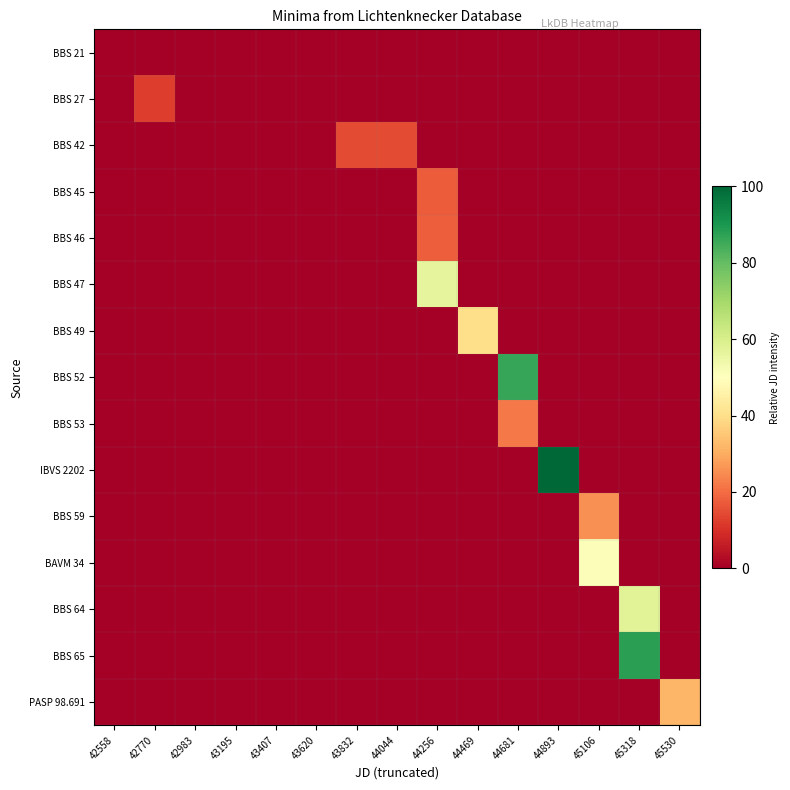

Reading left to right, transcribe all the data shown in this chart.

BBS 21: 42558=0.0	42770=0.0	42983=0.0	43195=0.0	43407=0.0	43620=0.0	43832=0.0	44044=0.0	44256=0.0	44469=0.0	44681=0.0	44893=0.0	45106=0.0	45318=0.0	45530=0.0
BBS 27: 42558=0.0	42770=12.4	42983=0.0	43195=0.0	43407=0.0	43620=0.0	43832=0.0	44044=0.0	44256=0.0	44469=0.0	44681=0.0	44893=0.0	45106=0.0	45318=0.0	45530=0.0
BBS 42: 42558=0.0	42770=0.0	42983=0.0	43195=0.0	43407=0.0	43620=0.0	43832=14.7	44044=14.8	44256=0.0	44469=0.0	44681=0.0	44893=0.0	45106=0.0	45318=0.0	45530=0.0
BBS 45: 42558=0.0	42770=0.0	42983=0.0	43195=0.0	43407=0.0	43620=0.0	43832=0.0	44044=0.0	44256=17.5	44469=0.0	44681=0.0	44893=0.0	45106=0.0	45318=0.0	45530=0.0
BBS 46: 42558=0.0	42770=0.0	42983=0.0	43195=0.0	43407=0.0	43620=0.0	43832=0.0	44044=0.0	44256=17.9	44469=0.0	44681=0.0	44893=0.0	45106=0.0	45318=0.0	45530=0.0
BBS 47: 42558=0.0	42770=0.0	42983=0.0	43195=0.0	43407=0.0	43620=0.0	43832=0.0	44044=0.0	44256=56.3	44469=0.0	44681=0.0	44893=0.0	45106=0.0	45318=0.0	45530=0.0
BBS 49: 42558=0.0	42770=0.0	42983=0.0	43195=0.0	43407=0.0	43620=0.0	43832=0.0	44044=0.0	44256=0.0	44469=39.9	44681=0.0	44893=0.0	45106=0.0	45318=0.0	45530=0.0
BBS 52: 42558=0.0	42770=0.0	42983=0.0	43195=0.0	43407=0.0	43620=0.0	43832=0.0	44044=0.0	44256=0.0	44469=0.0	44681=86.3	44893=0.0	45106=0.0	45318=0.0	45530=0.0
BBS 53: 42558=0.0	42770=0.0	42983=0.0	43195=0.0	43407=0.0	43620=0.0	43832=0.0	44044=0.0	44256=0.0	44469=0.0	44681=22.0	44893=0.0	45106=0.0	45318=0.0	45530=0.0
IBVS 2202: 42558=0.0	42770=0.0	42983=0.0	43195=0.0	43407=0.0	43620=0.0	43832=0.0	44044=0.0	44256=0.0	44469=0.0	44681=0.0	44893=100.0	45106=0.0	45318=0.0	45530=0.0
BBS 59: 42558=0.0	42770=0.0	42983=0.0	43195=0.0	43407=0.0	43620=0.0	43832=0.0	44044=0.0	44256=0.0	44469=0.0	44681=0.0	44893=0.0	45106=25.5	45318=0.0	45530=0.0
BAVM 34: 42558=0.0	42770=0.0	42983=0.0	43195=0.0	43407=0.0	43620=0.0	43832=0.0	44044=0.0	44256=0.0	44469=0.0	44681=0.0	44893=0.0	45106=51.2	45318=0.0	45530=0.0
BBS 64: 42558=0.0	42770=0.0	42983=0.0	43195=0.0	43407=0.0	43620=0.0	43832=0.0	44044=0.0	44256=0.0	44469=0.0	44681=0.0	44893=0.0	45106=0.0	45318=57.7	45530=0.0
BBS 65: 42558=0.0	42770=0.0	42983=0.0	43195=0.0	43407=0.0	43620=0.0	43832=0.0	44044=0.0	44256=0.0	44469=0.0	44681=0.0	44893=0.0	45106=0.0	45318=87.9	45530=0.0
PASP 98.691: 42558=0.0	42770=0.0	42983=0.0	43195=0.0	43407=0.0	43620=0.0	43832=0.0	44044=0.0	44256=0.0	44469=0.0	44681=0.0	44893=0.0	45106=0.0	45318=0.0	45530=31.7